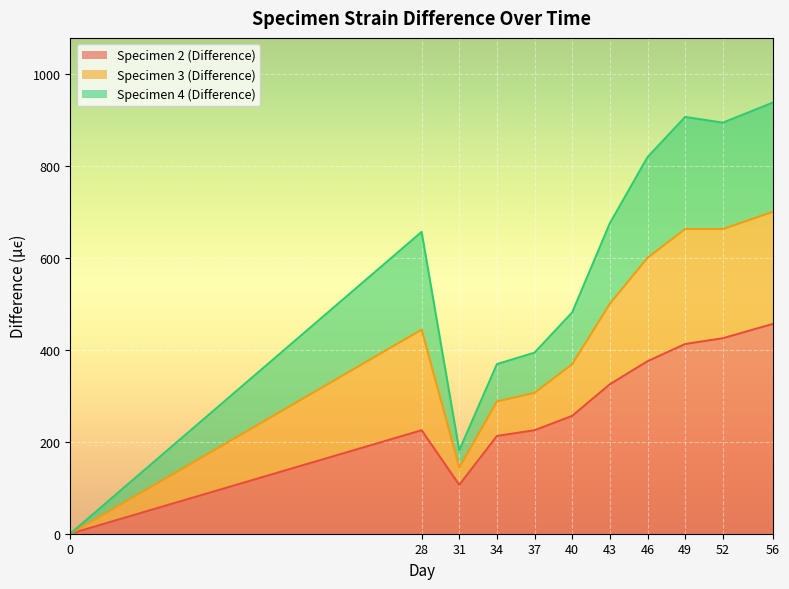

How many interior local peaks does the Specimen 2 (Difference) series have?

1